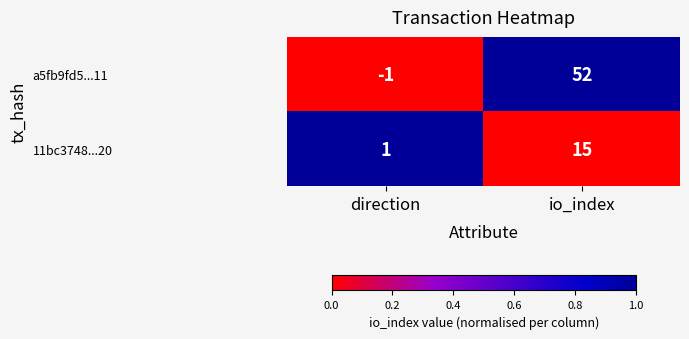

The 11bc3748...20 series shows 25 at io_index. True or false?

False